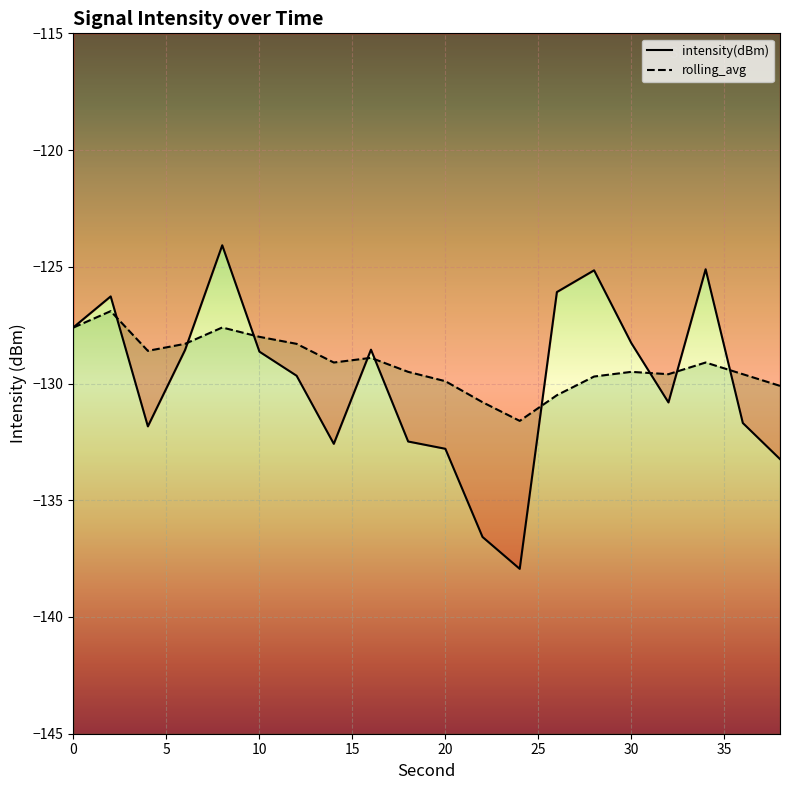

Reading left to right, what are all the values shown in this chart?

intensity(dBm): -127.6	-126.3	-131.8	-128.6	-124.1	-128.6	-129.7	-132.6	-128.5	-132.5	-132.8	-136.6	-137.9	-126.1	-125.2	-128.3	-130.8	-125.1	-131.7	-133.2
rolling_avg: -127.6	-126.9	-128.6	-128.3	-127.6	-128.0	-128.3	-129.1	-128.9	-129.5	-129.9	-130.8	-131.6	-130.5	-129.7	-129.5	-129.6	-129.1	-129.6	-130.1